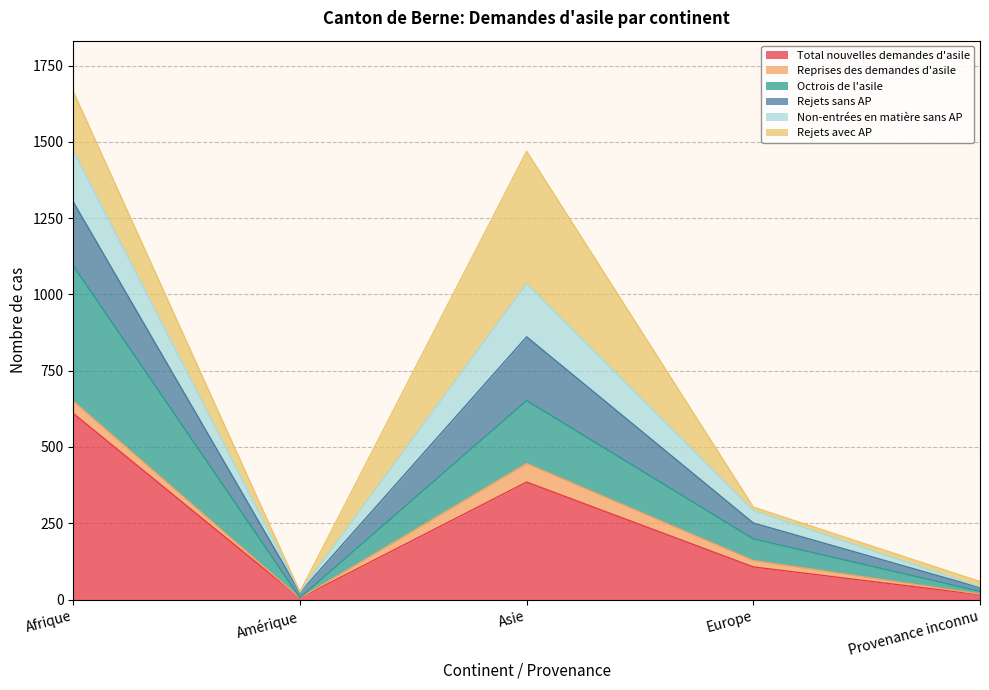

True or false: Octrois de l'asile and Rejets sans AP intersect in this chart.

False